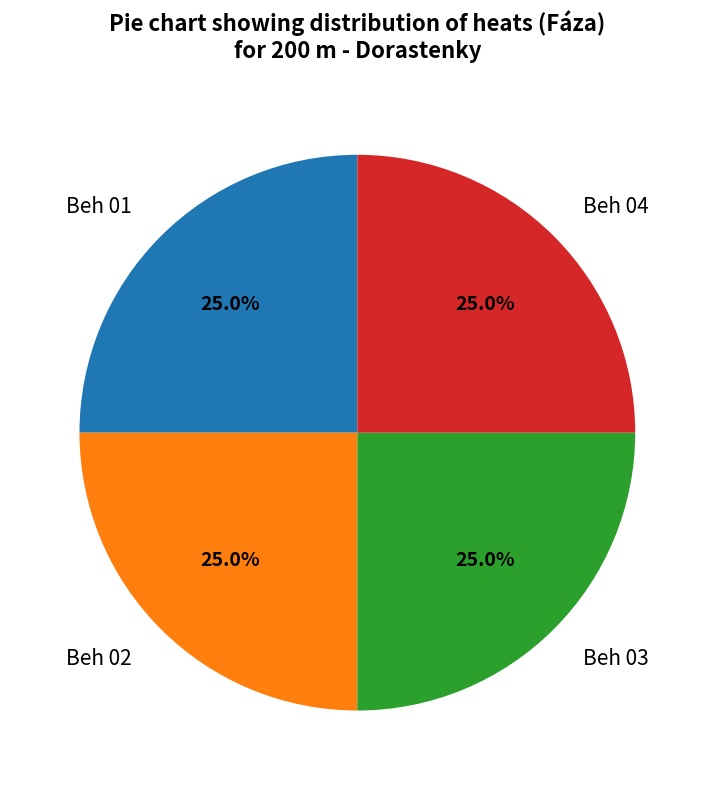

What is the total percentage of Beh 03 and Beh 01?

50.0%